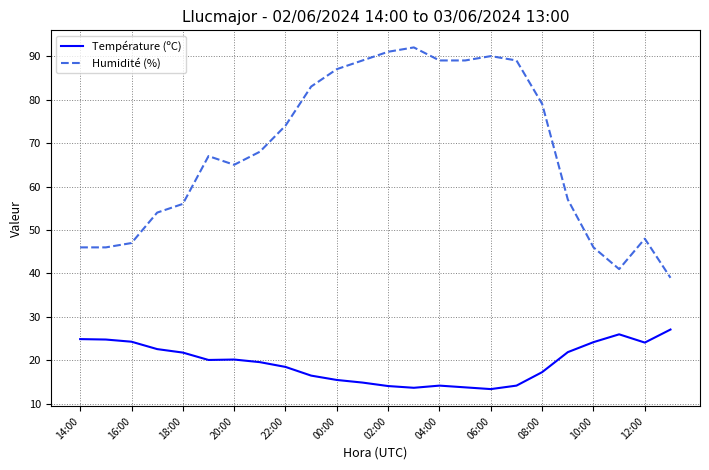

What is the difference between the maximum and minimum values in the Température (ºC) series?

13.7